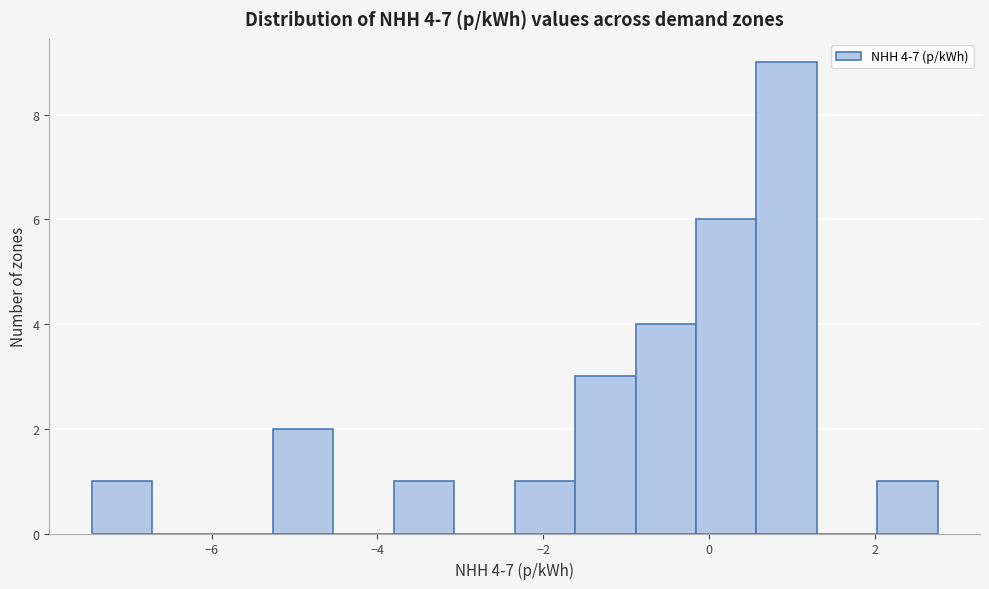

Read against the x-axis, roughly where is the centre of the tallest bar?

1.0